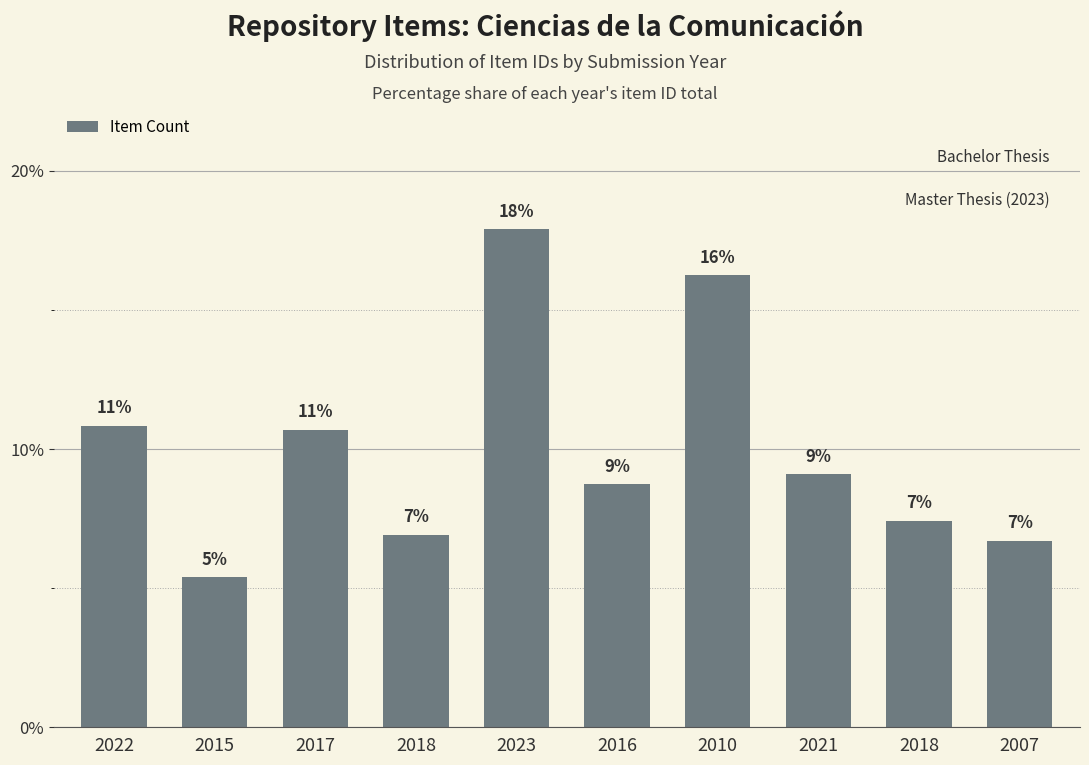

Does the chart contain stacked bars?

No